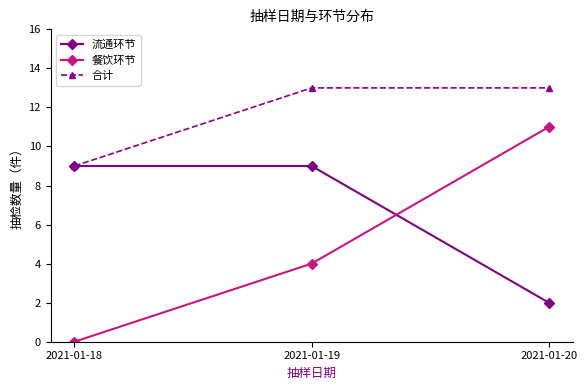

Which series has the widest spread of values?

餐饮环节